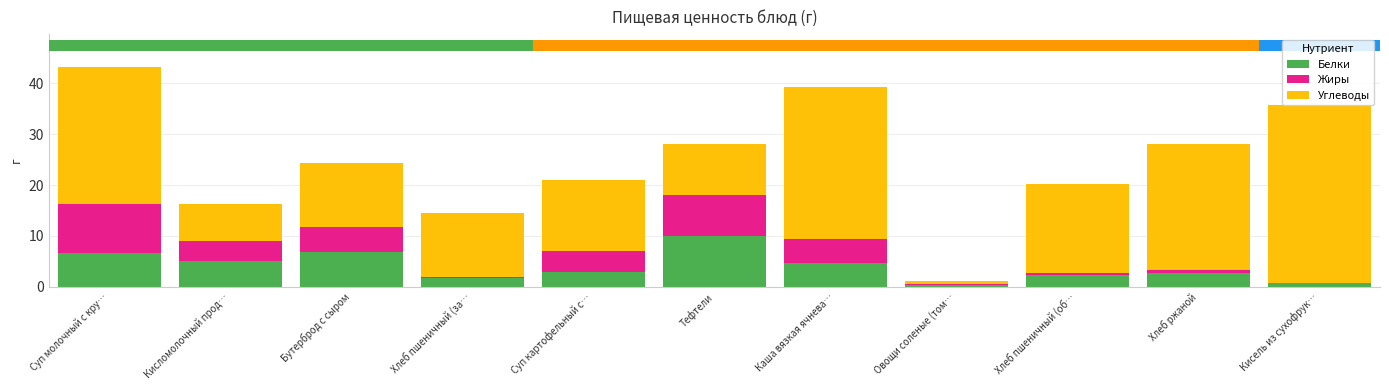

At how many categories does at least one series exceed 23?

4